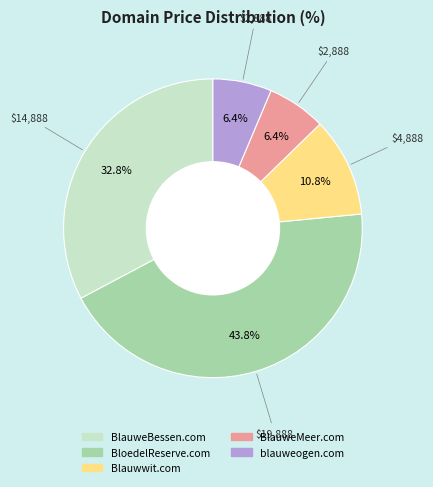

Do BlauweMeer.com and Blauwwit.com together represent more than half of the pie?

No